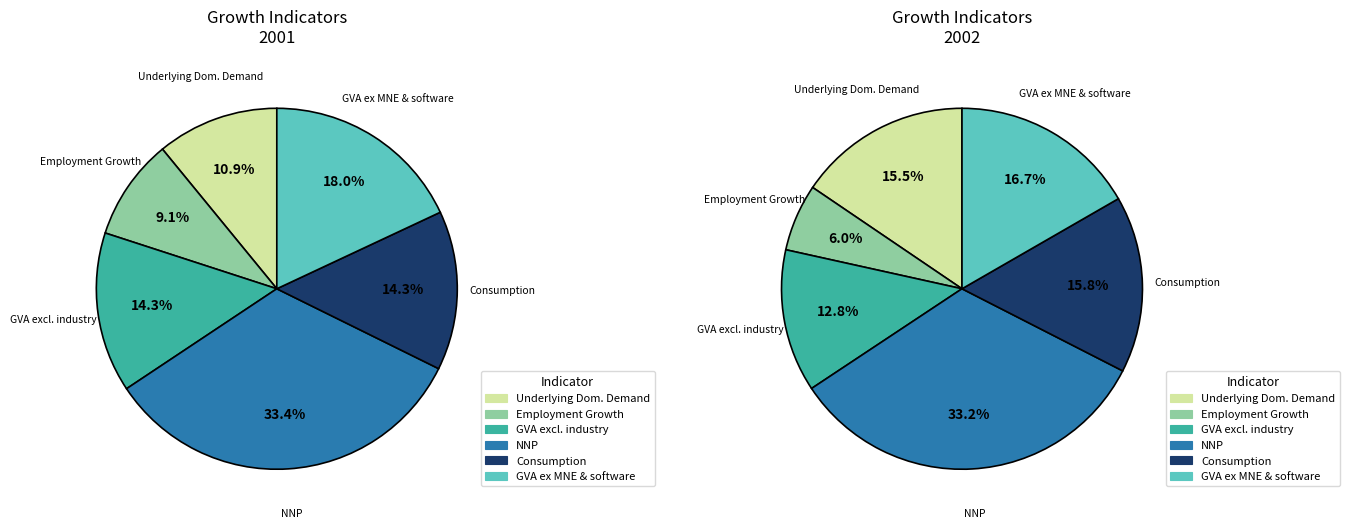

True or false: Employment Growth accounts for 18% of the total.

False